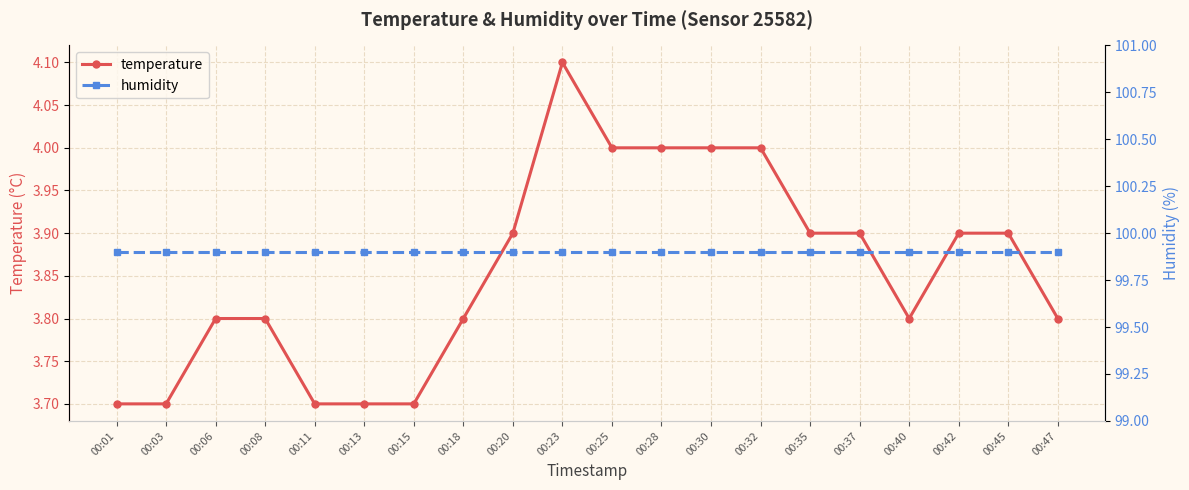

Rank the series at 00:18 from lowest to highest value.

temperature, humidity